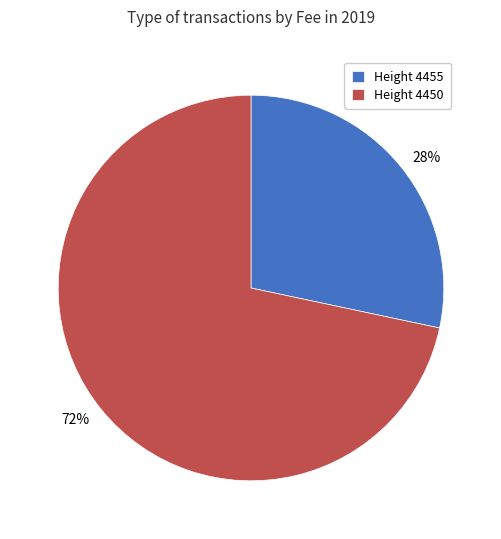

Count the number of slices in the pie.

2